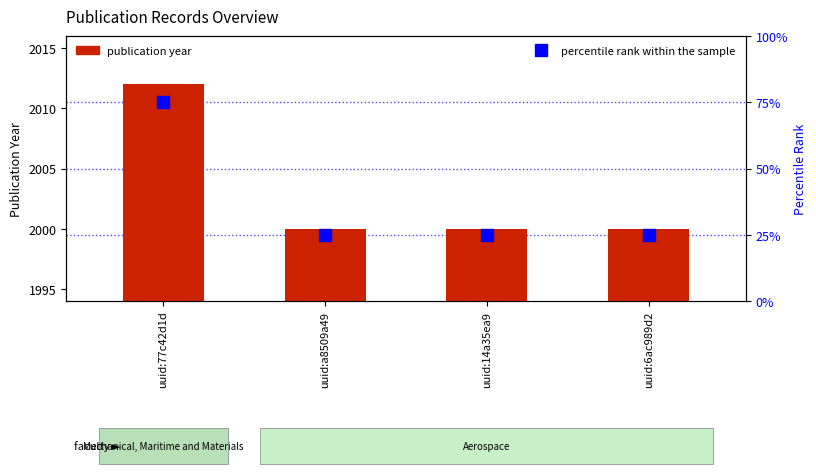

Is it true that publication year equals 2012 at uuid:77c42d1d?

True